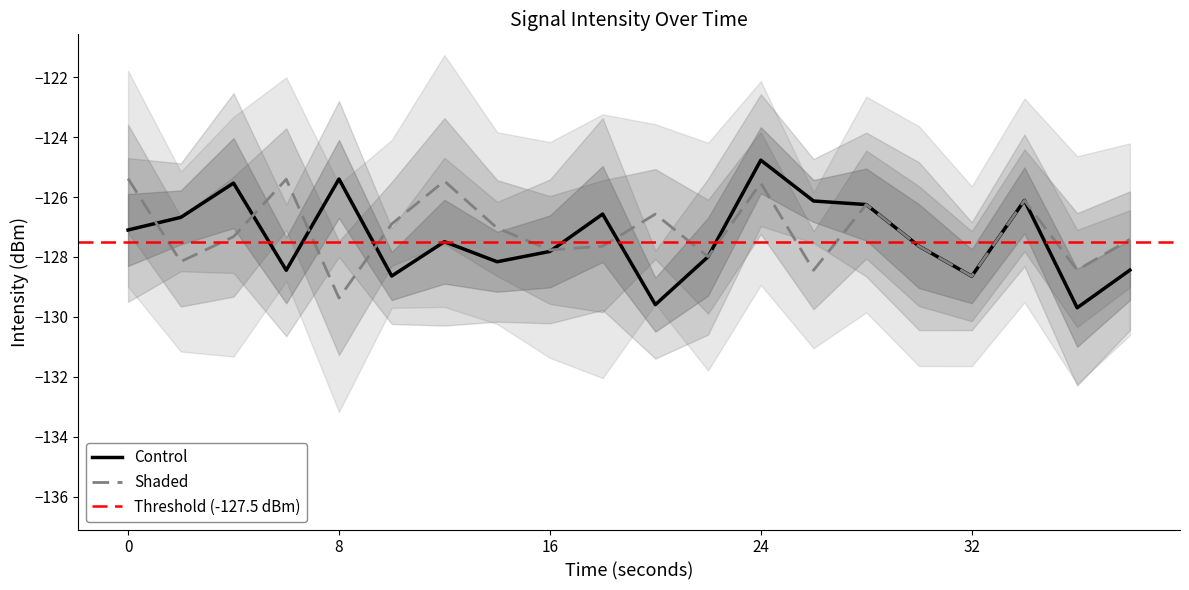

Which series changed the most between 2 and 34?

Shaded